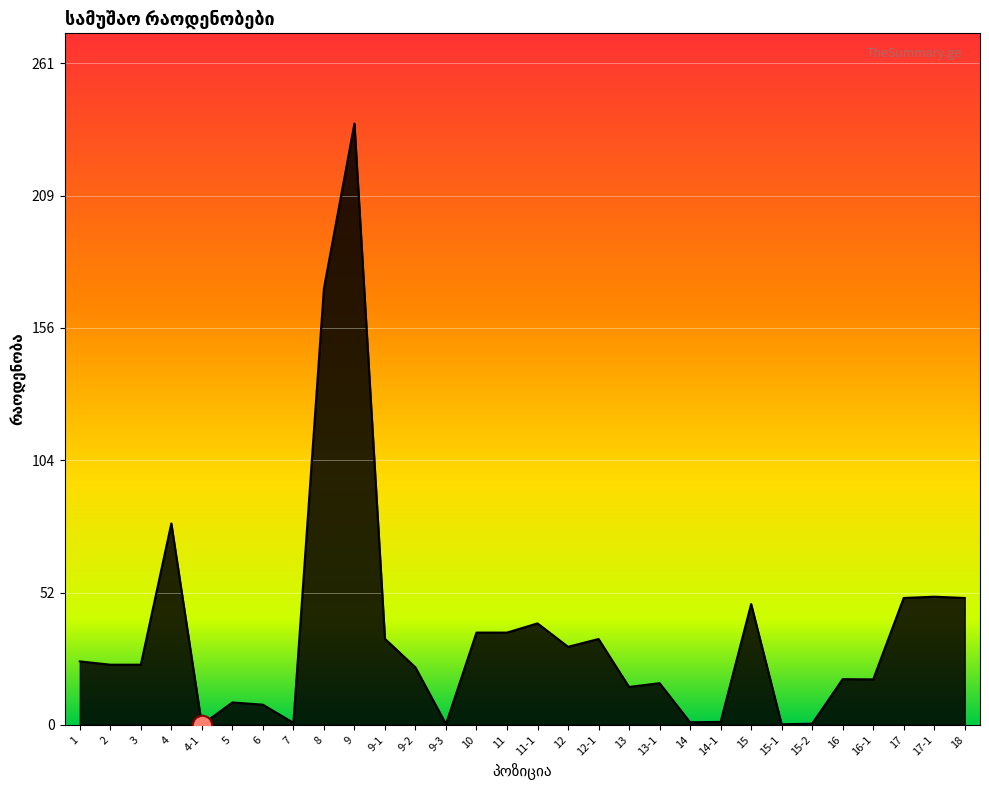

What is the greatest value displayed?

237.0